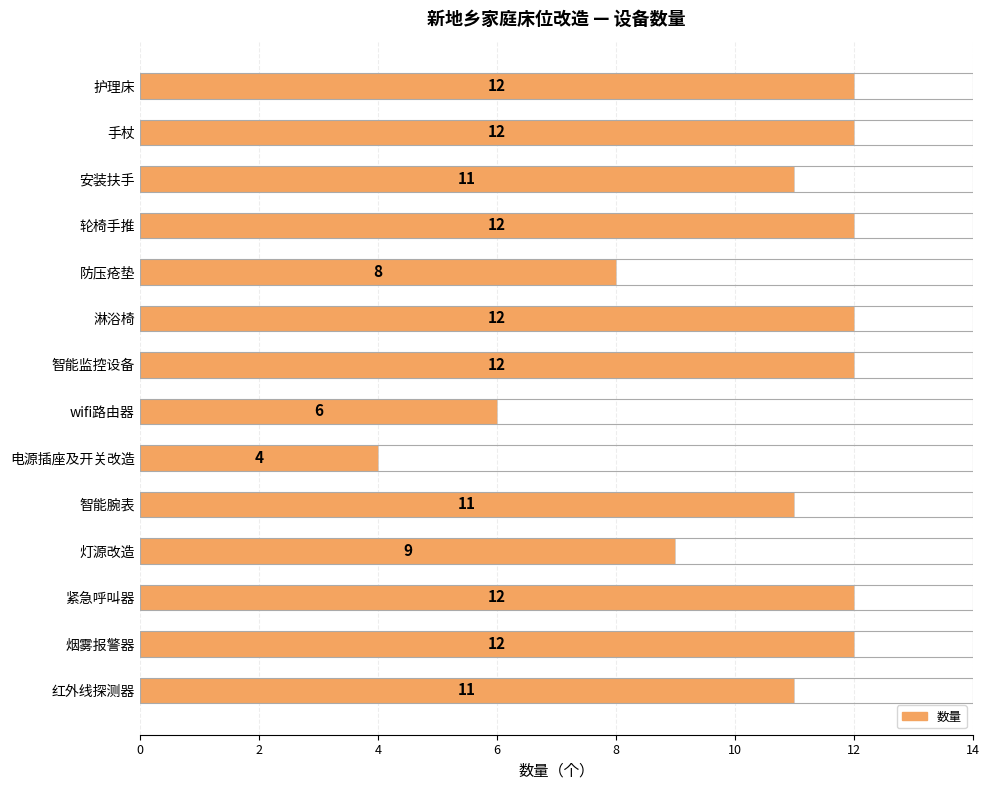

Between 烟雾报警器 and 防压疮垫, which is larger?

烟雾报警器